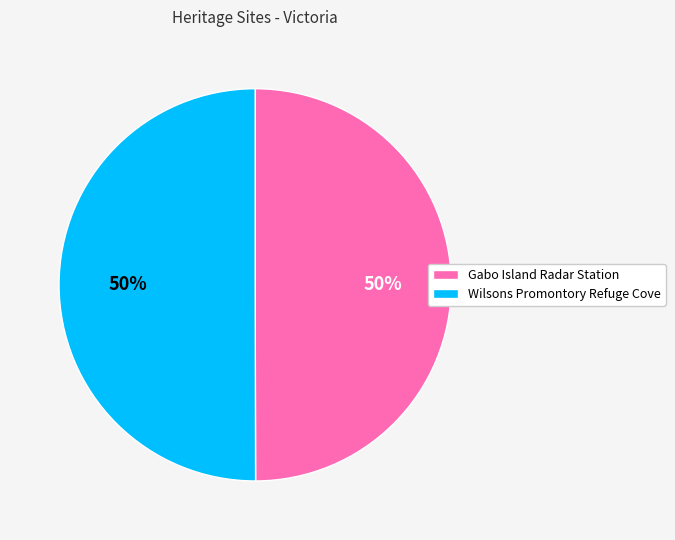

What percentage is the Gabo Island Radar Station slice, to the nearest percent?

50%